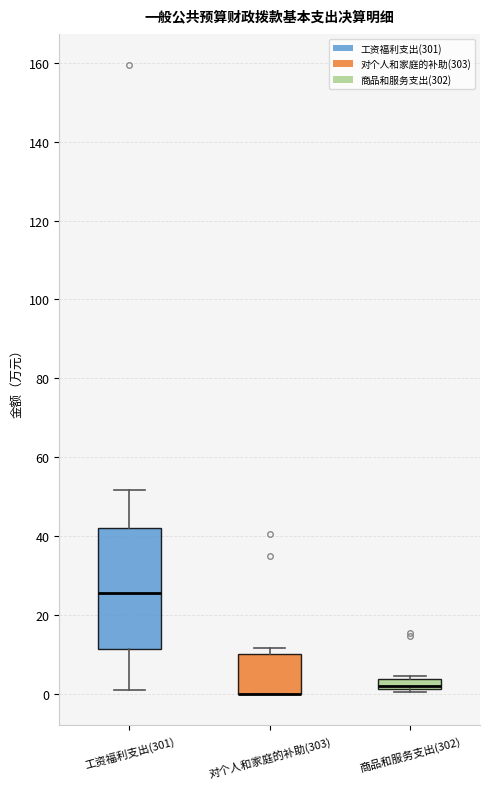

Which box is the tallest, from its lower edge to its upper edge?

工资福利支出(301)